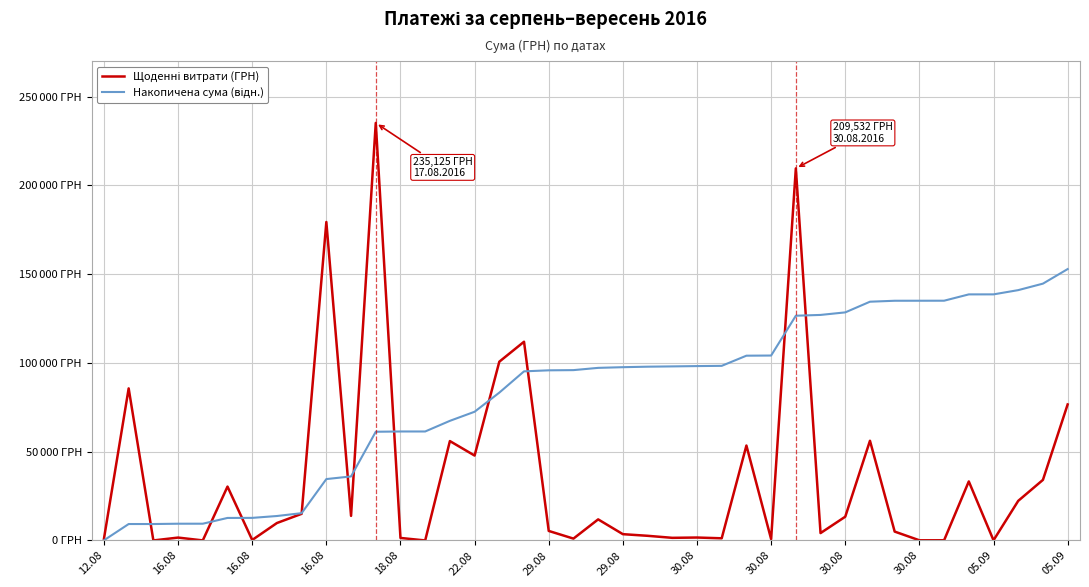

Is this an area chart (filled region under the line)?

No